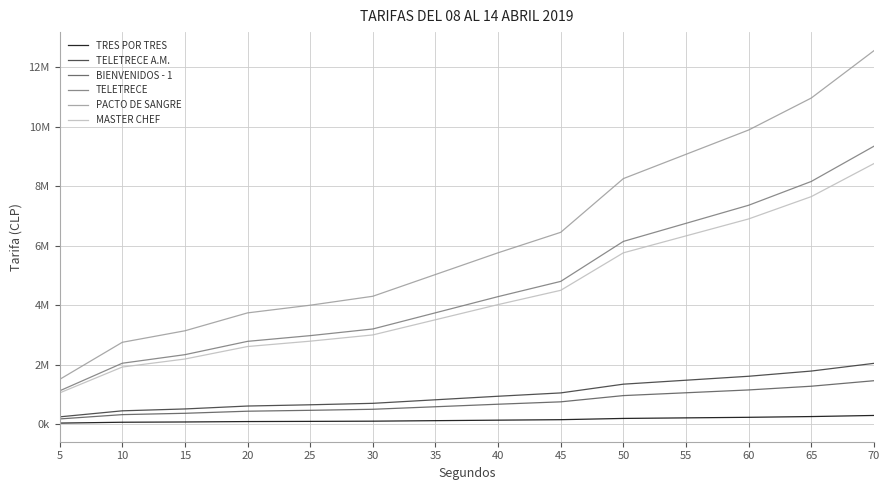

True or false: PACTO DE SANGRE and TELETRECE intersect in this chart.

False